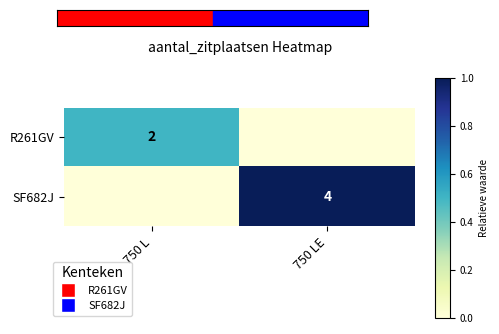

Count the number of categories in the chart.

2